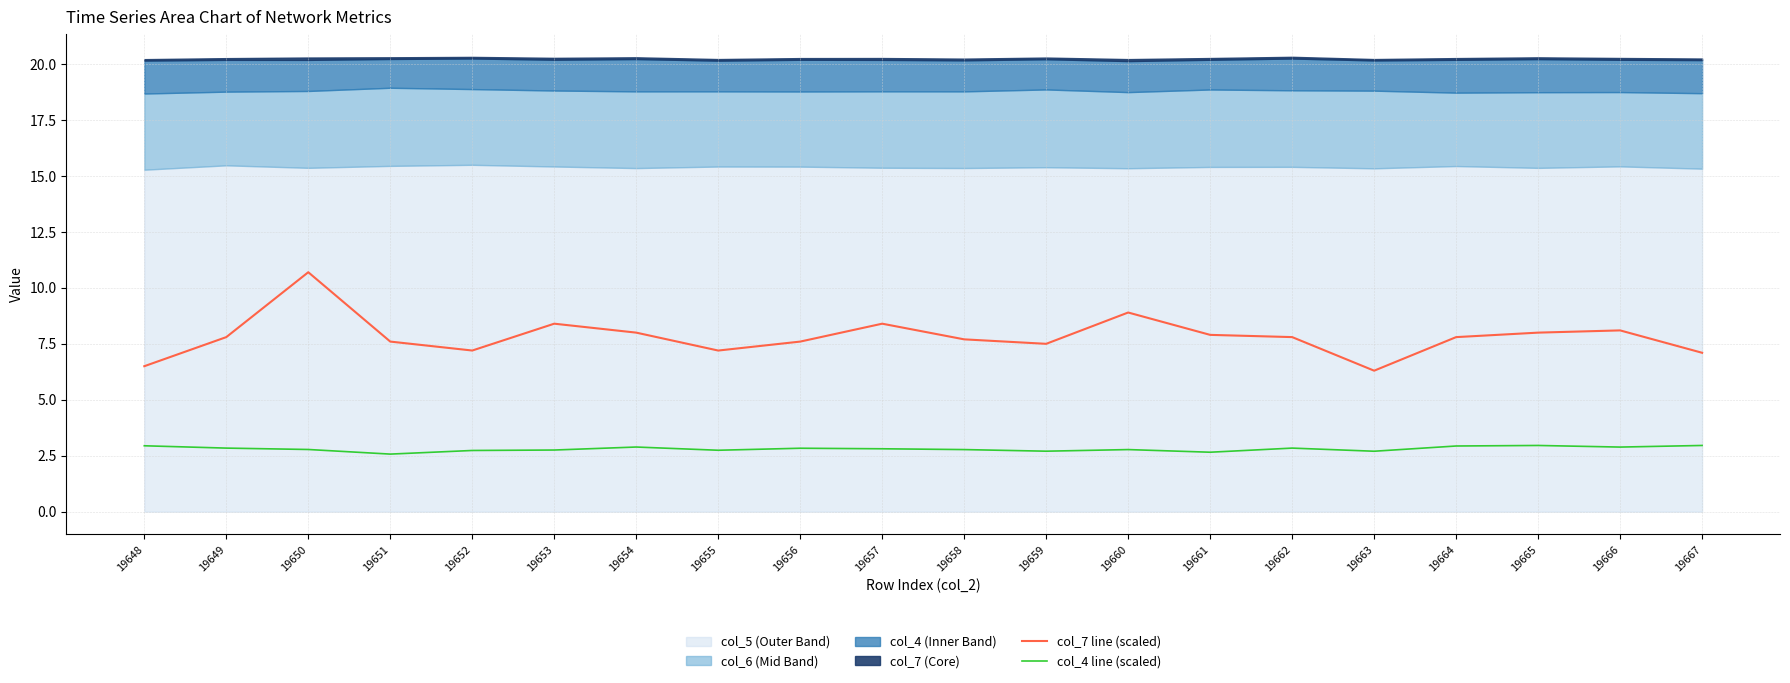

Is it true that col_4 line (scaled) equals 4.1 at 19664?

False